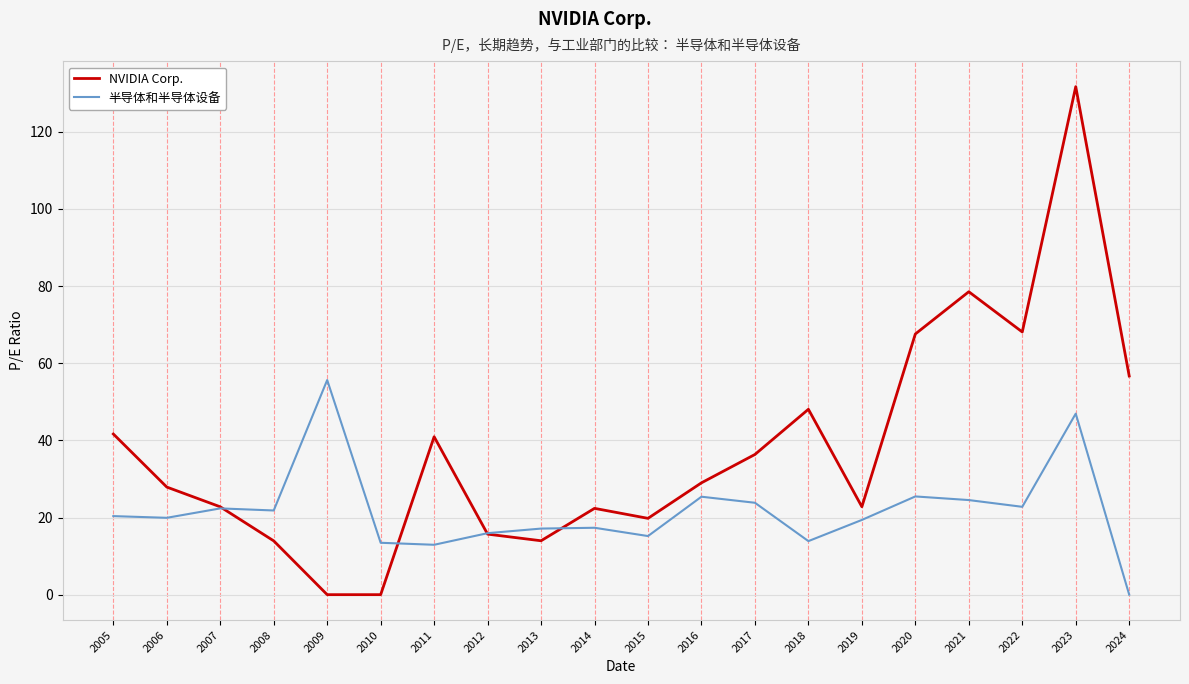

What is the sum of all 半导体和半导体设备 values?

434.2